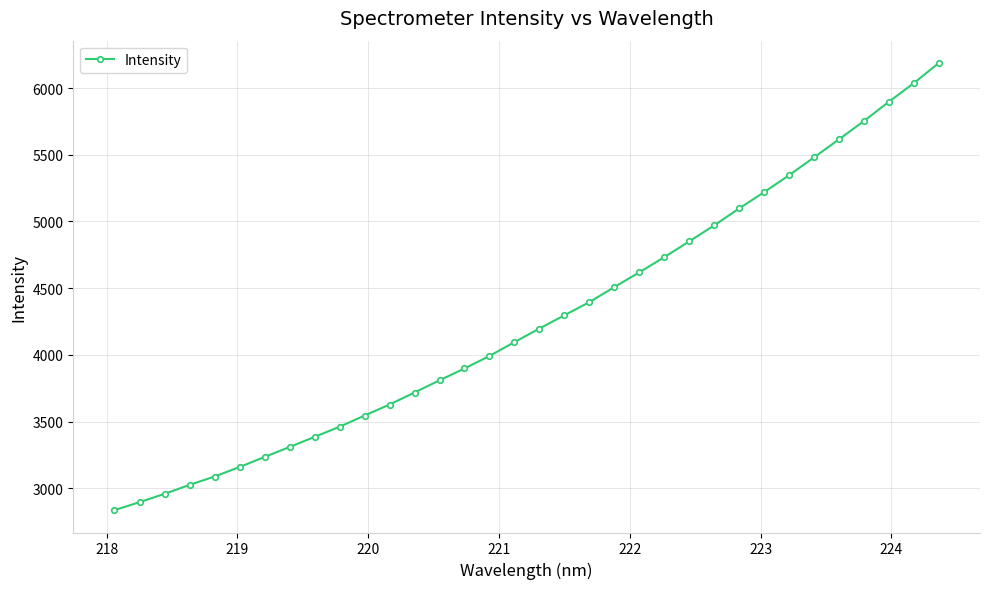

What is the sum of all values?

145250.2